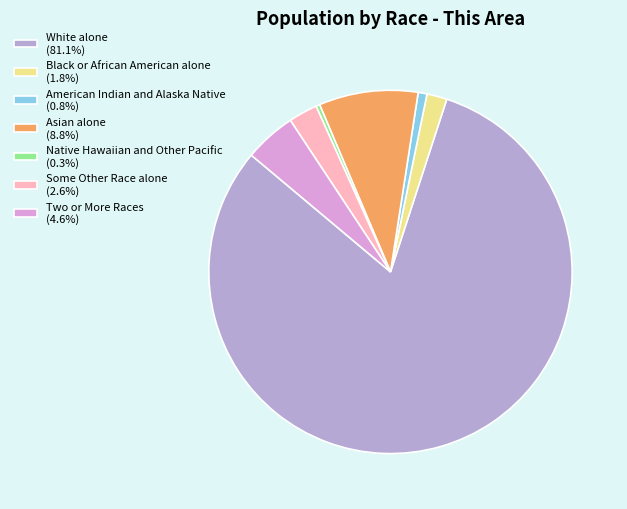

The American Indian and Alaska Native slice represents 11% of the pie. True or false?

False